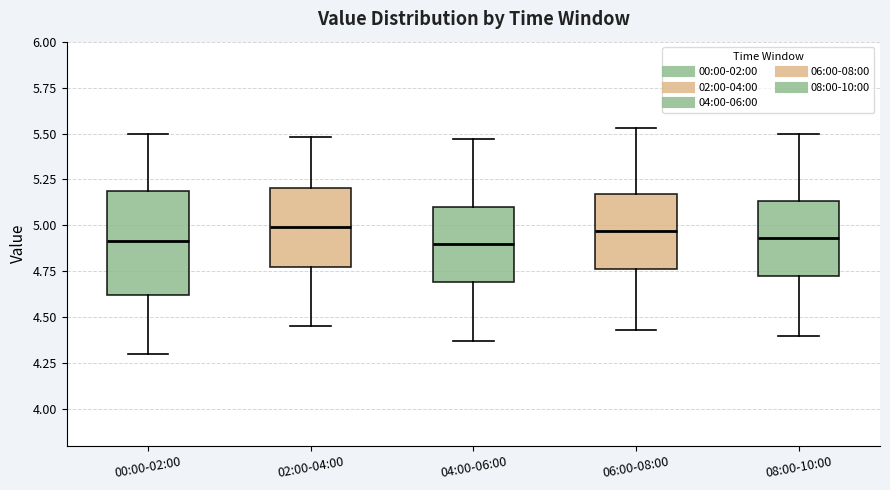

Reading left to right, transcribe this box plot: for each box, give where its median line is, the range the box spans, and where its two whiskers end, as read against the y-axis. The values are not printed on the chart, so give them approximately, as read against the axis.

00:00-02:00: median 4.90, box 4.60 to 5.20, whiskers 4.30 to 5.50
02:00-04:00: median 5.00, box 4.75 to 5.20, whiskers 4.45 to 5.50
04:00-06:00: median 4.90, box 4.70 to 5.10, whiskers 4.35 to 5.45
06:00-08:00: median 4.95, box 4.75 to 5.15, whiskers 4.45 to 5.55
08:00-10:00: median 4.95, box 4.70 to 5.15, whiskers 4.40 to 5.50